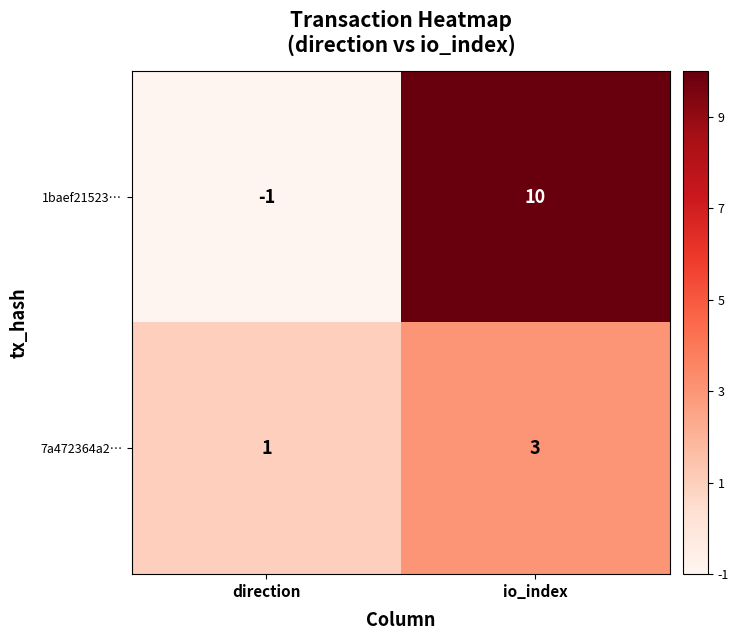

Rank the series by their maximum value, from lowest to highest.

7a472364a2…, 1baef21523…